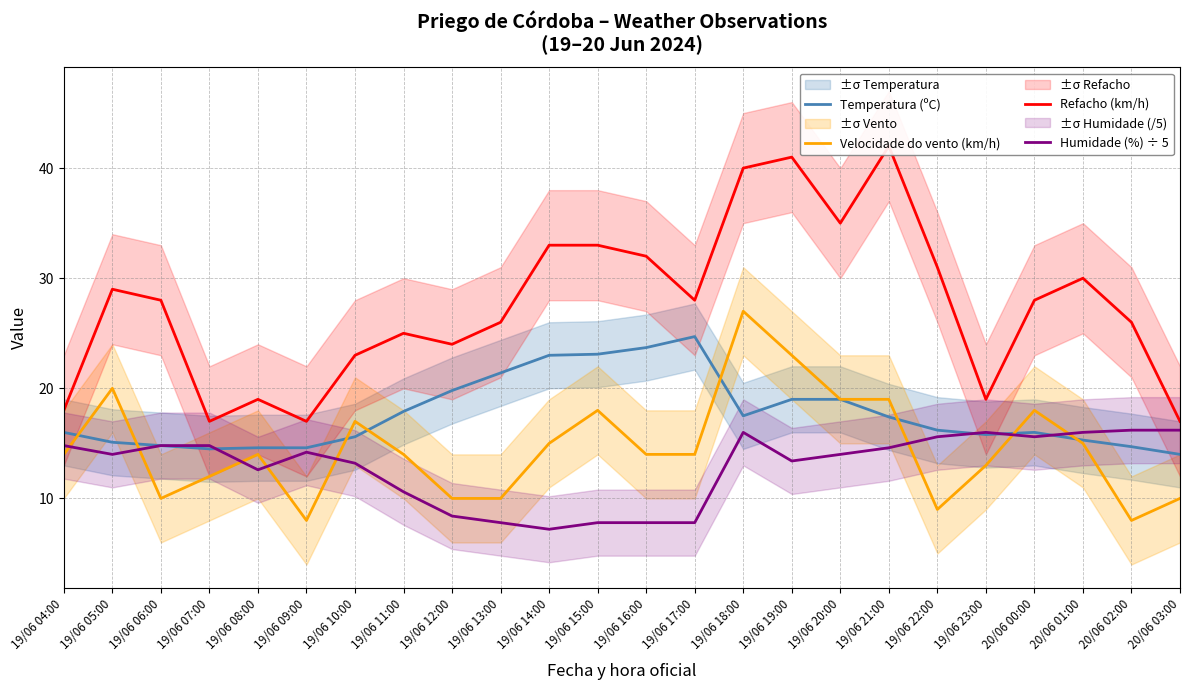

What value does the Velocidade do vento (km/h) series have at 19/06 16:00?

14.0